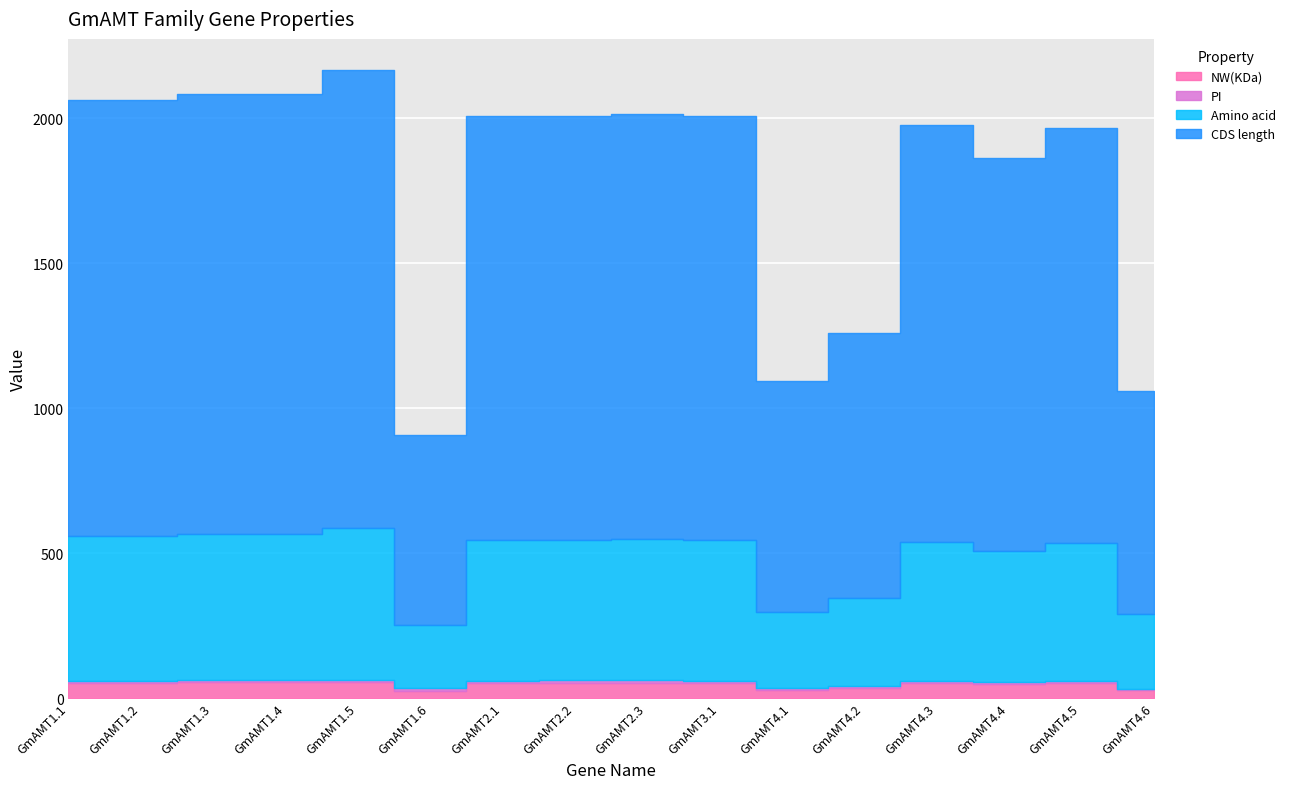

What is the difference between the highest and lowest values at GmAMT4.3?

1433.3